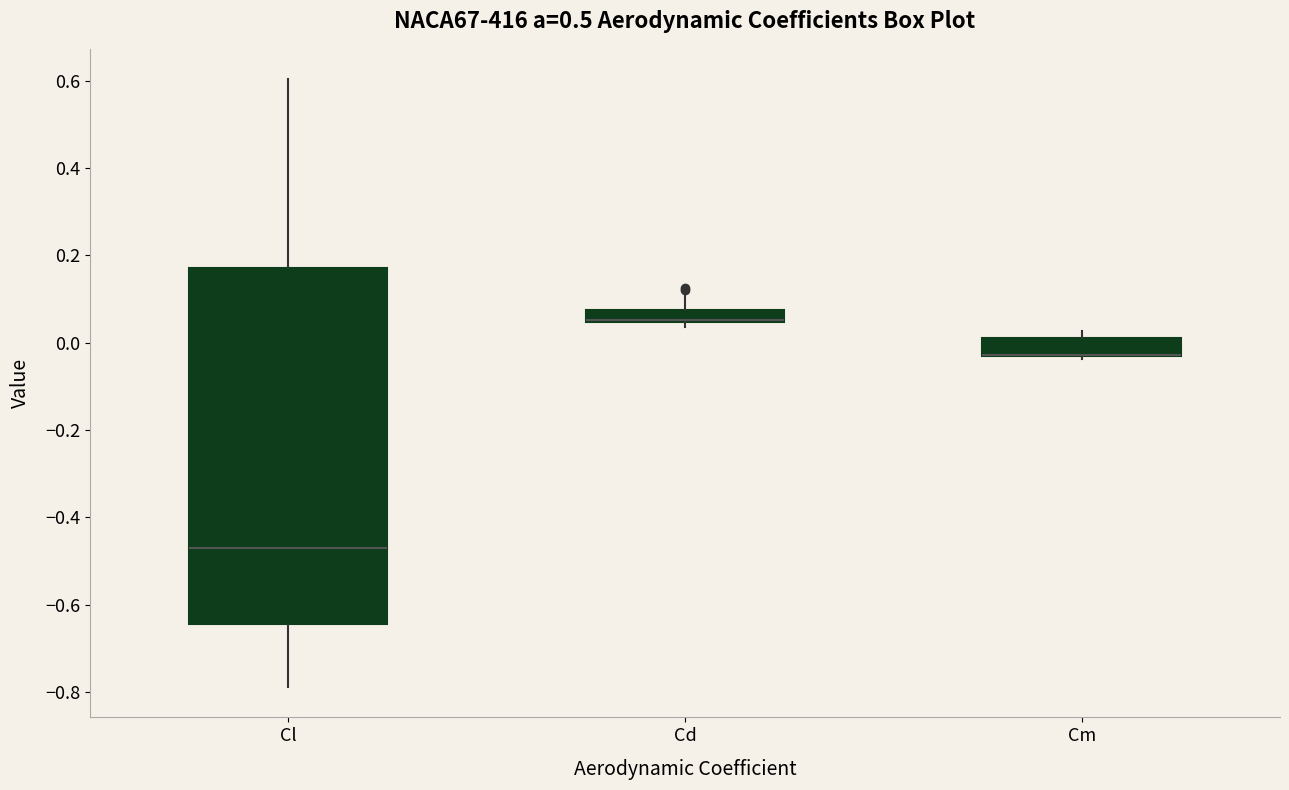

Comparing the boxes themselves (not the whiskers), which one is the tallest?

Cl